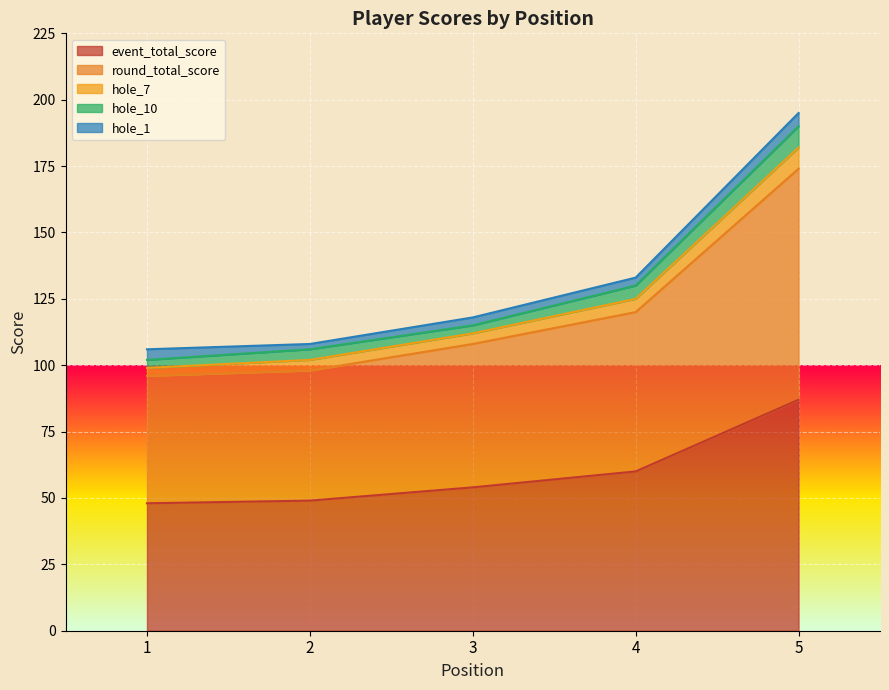

Does the chart display data point markers on the line(s)?

No